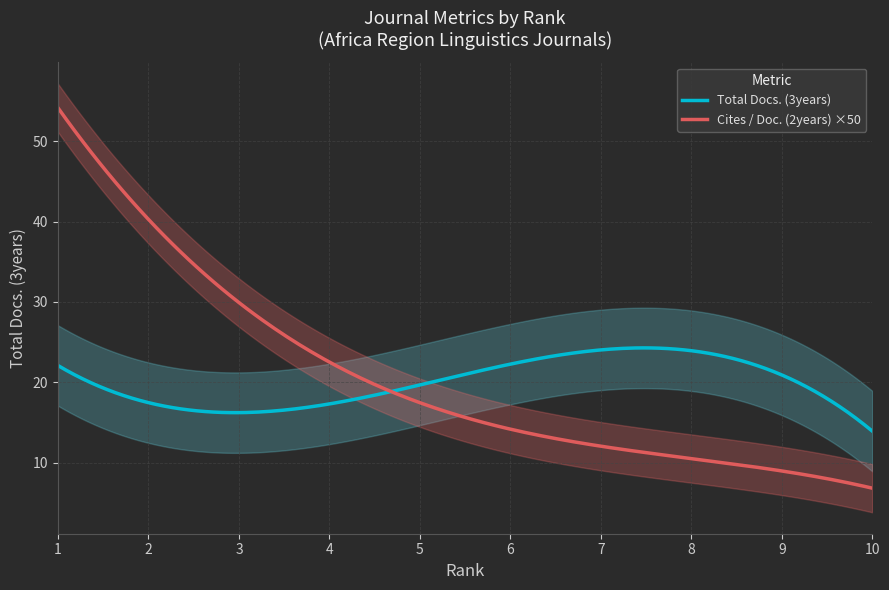

What is the lowest value of the Cites / Doc. (2years) ×50 series?

6.9